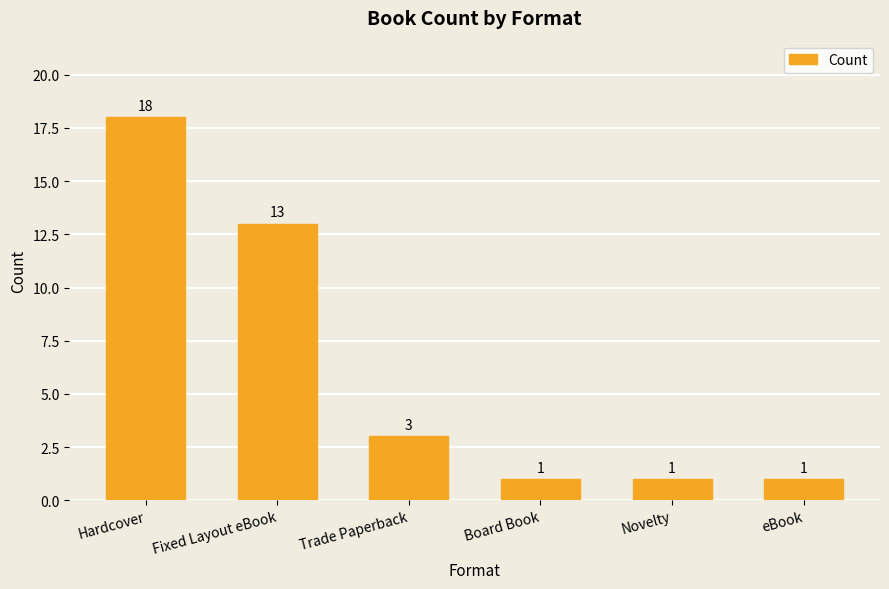

What is the value of the 4th bar from the left?

1